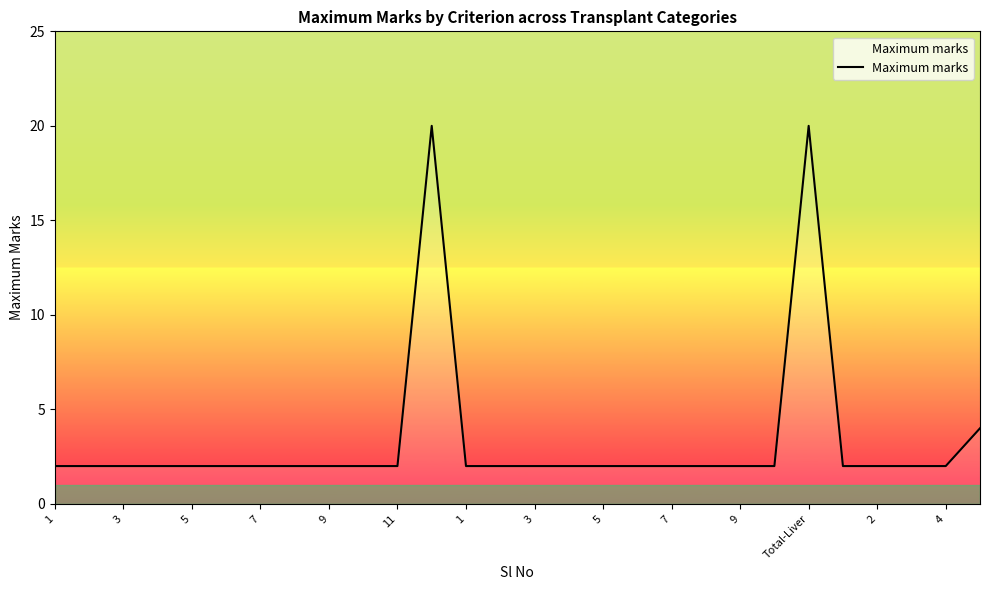

What is the difference between the second highest and minimum values?

18